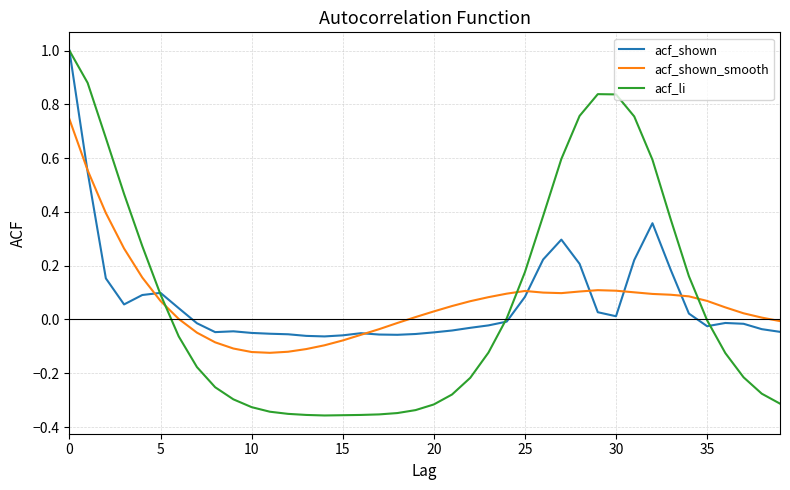

What is the highest value of the acf_li series?

1.0